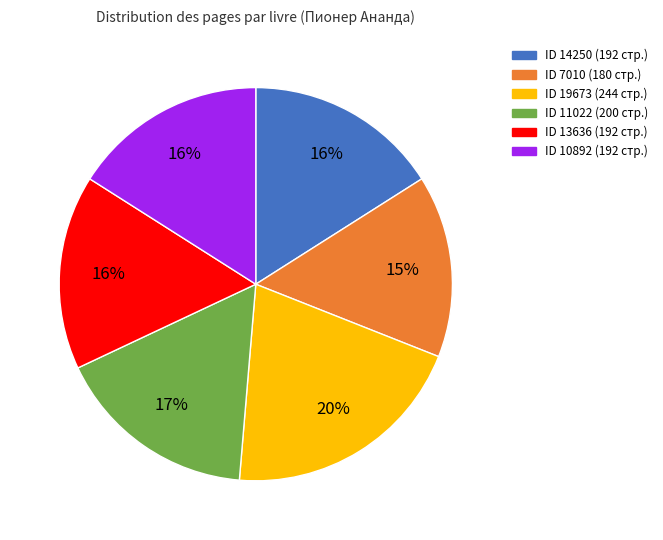

Is there any slice that represents more than half of the pie?

No